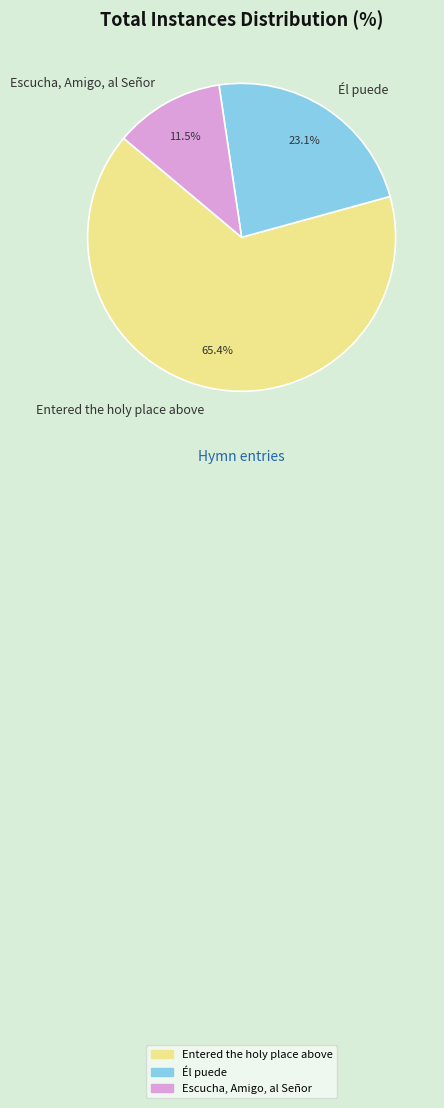

What is the largest slice in the pie chart?

Entered the holy place above